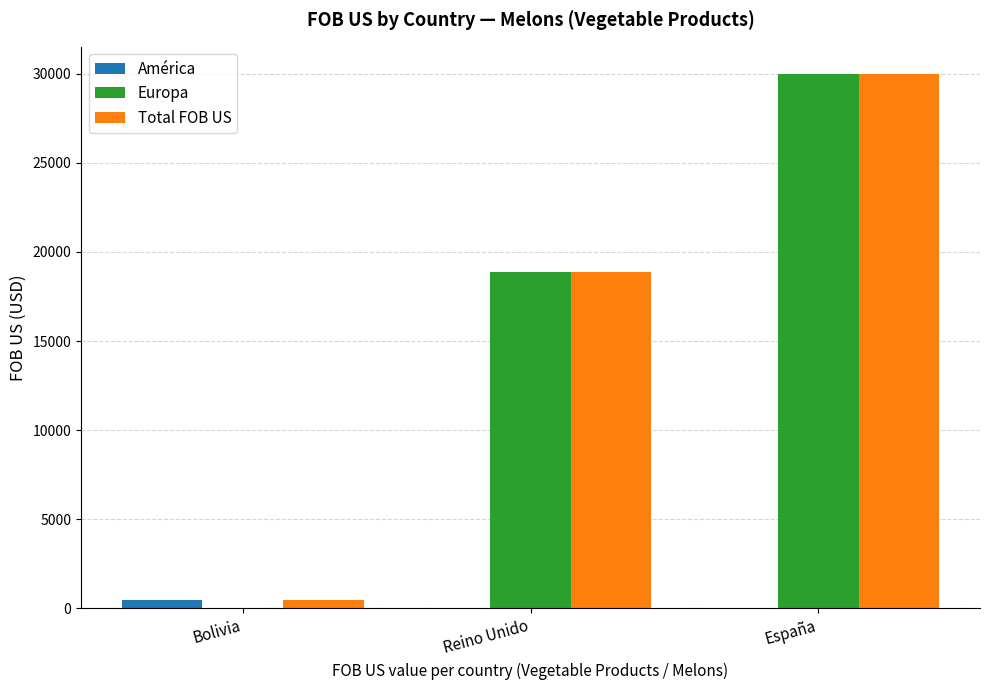

Count the number of categories in the chart.

3